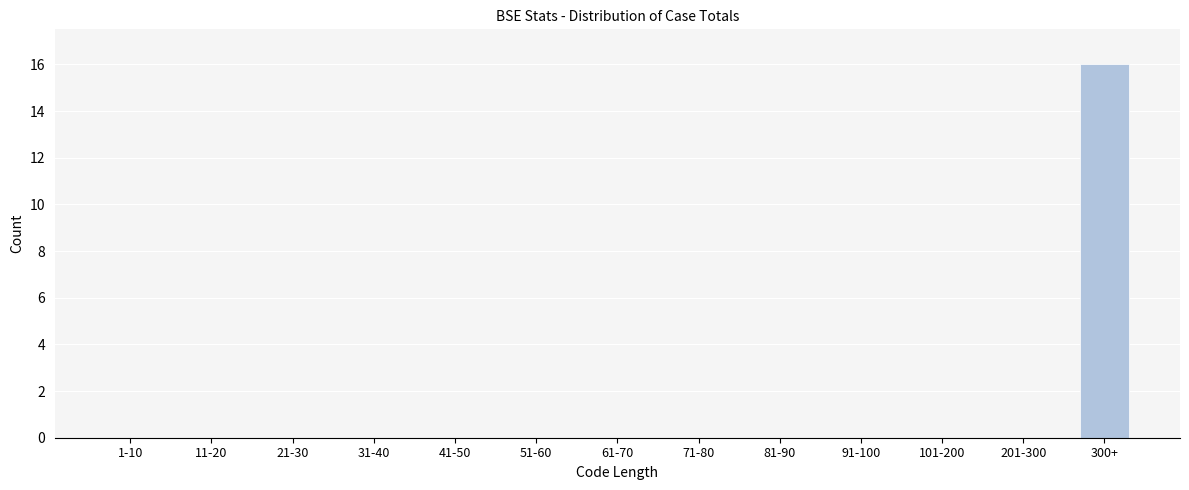

Reading right to left, extract all data points from this chart.

300+=16	201-300=0	101-200=0	91-100=0	81-90=0	71-80=0	61-70=0	51-60=0	41-50=0	31-40=0	21-30=0	11-20=0	1-10=0